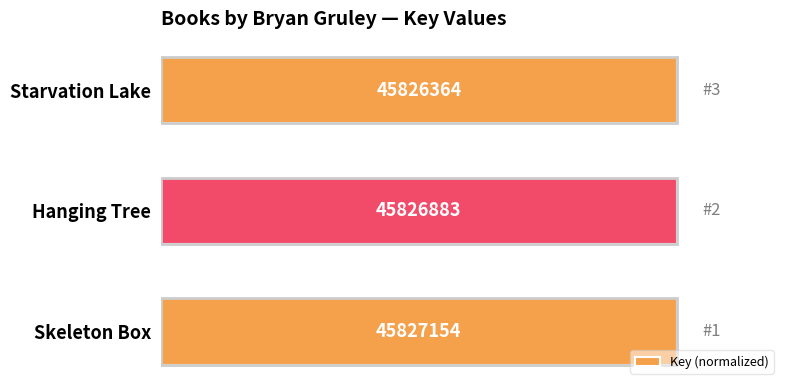

Does the chart contain any negative values?

No